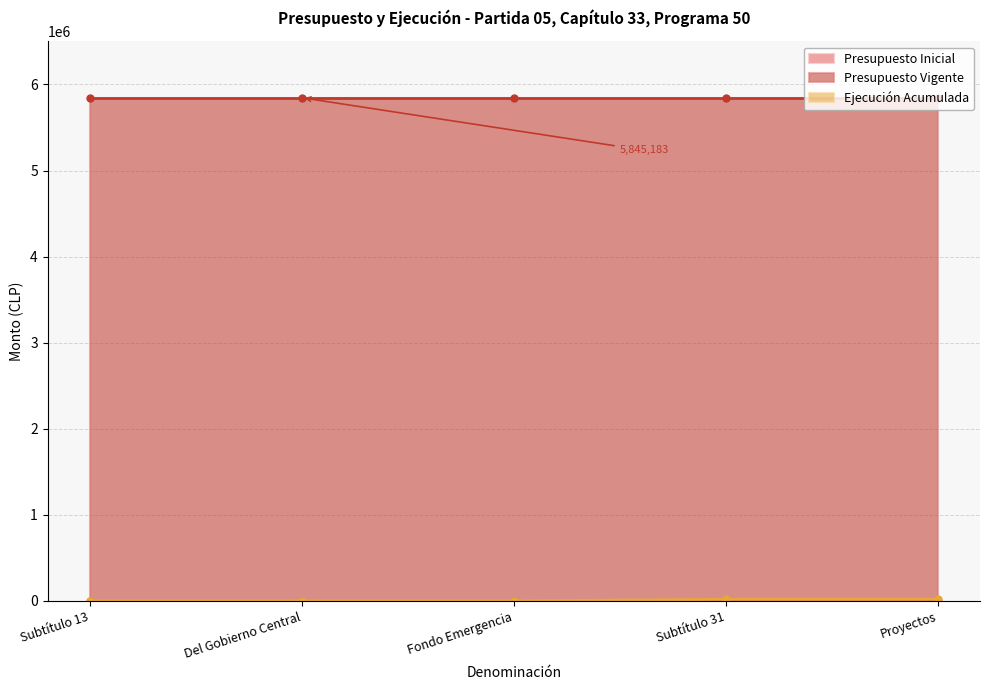

Reading right to left, list all the values displayed in this chart.

Presupuesto Inicial: 0	0	0	0	0
Presupuesto Vigente: 5845183	5845183	5845183	5845183	5845183
Ejecución Acumulada: 18202	18202	0	0	0